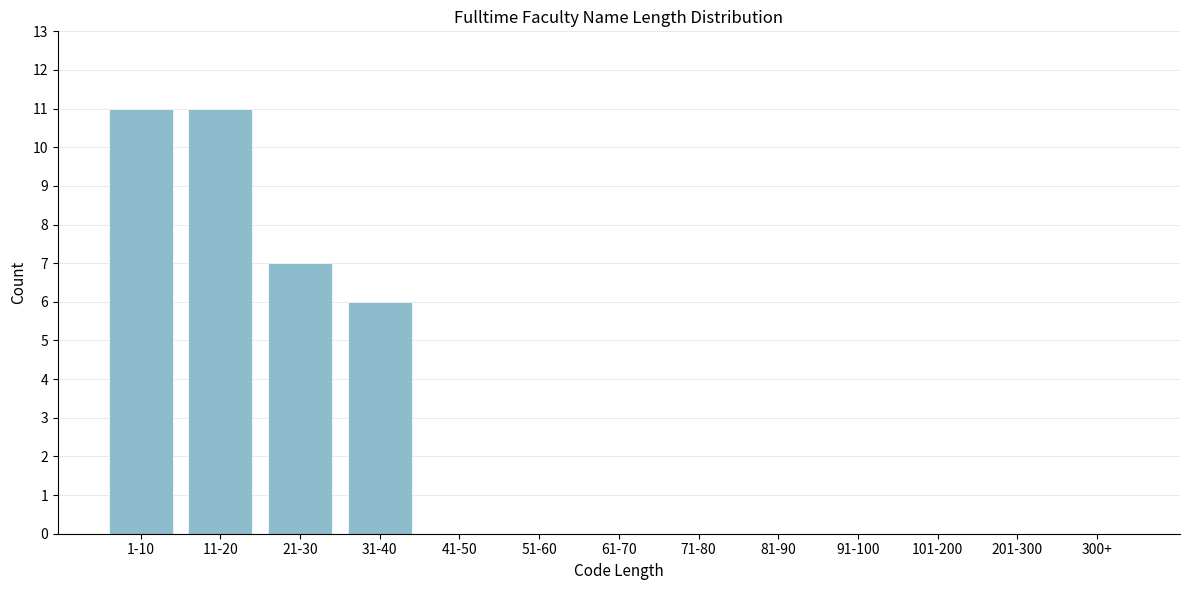

Reading left to right, extract all data points from this chart.

1-10=11	11-20=11	21-30=7	31-40=6	41-50=0	51-60=0	61-70=0	71-80=0	81-90=0	91-100=0	101-200=0	201-300=0	300+=0